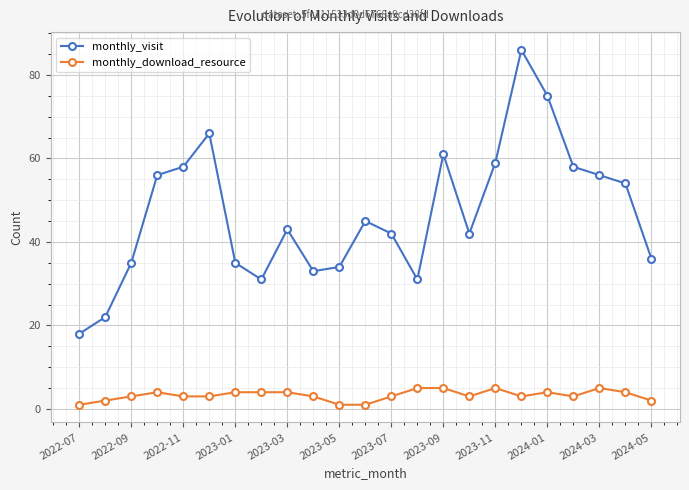

What is the difference between the second highest and second lowest values in the monthly_visit series?

53